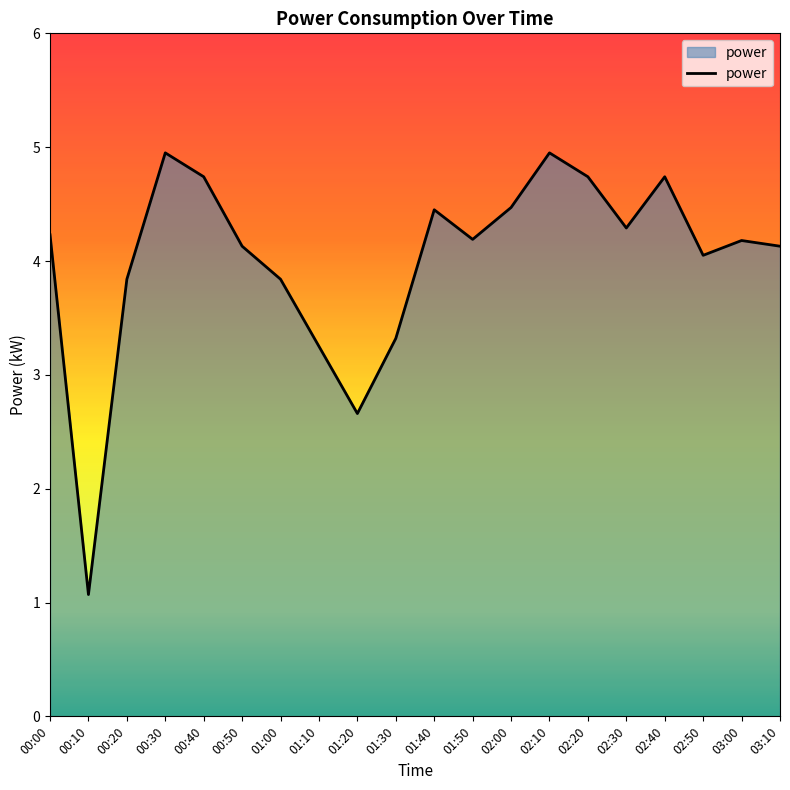

How many values exceed 4?

14